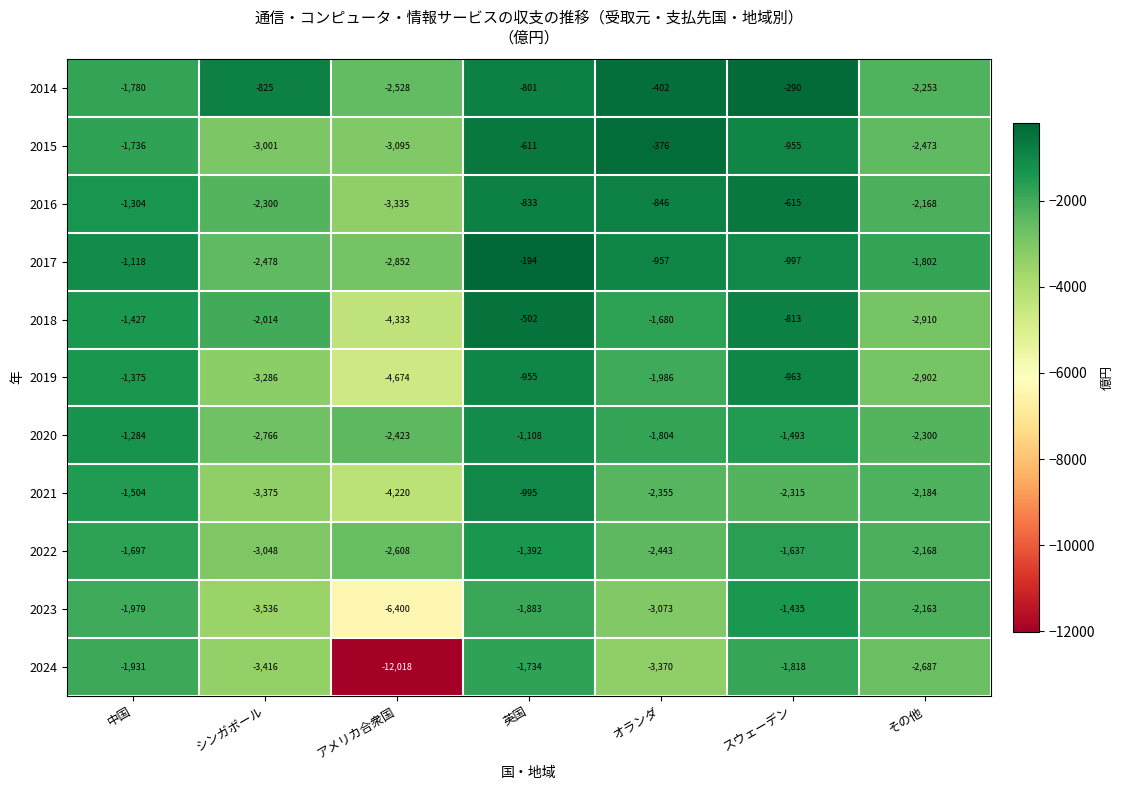

Between 英国 and スウェーデン, which series saw the biggest shift?

2021